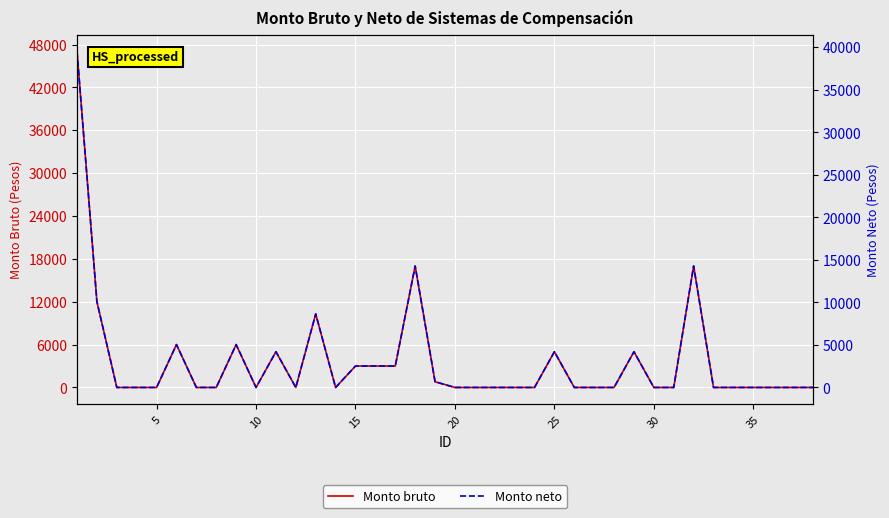

Is it true that Monto neto equals -17405.7 at 10?

False